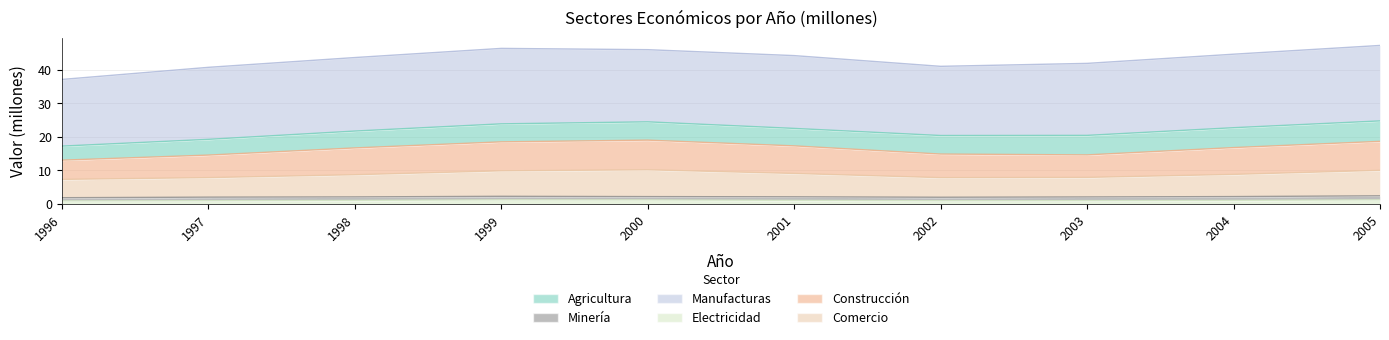

What is the smallest value displayed?

0.9